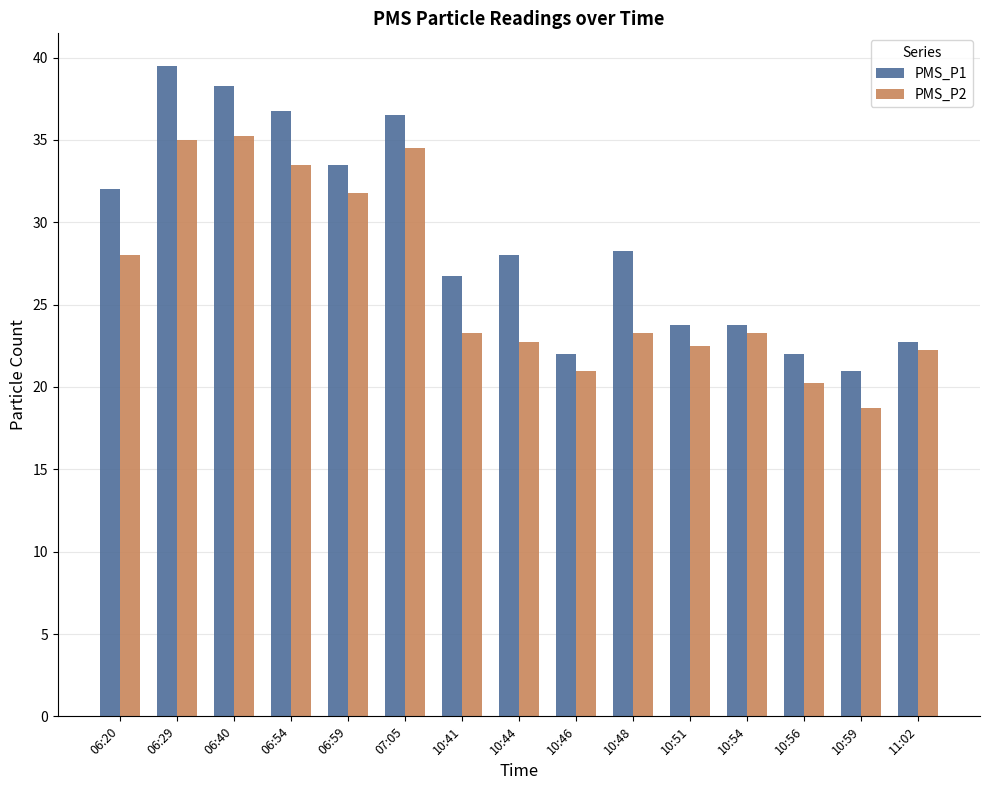

True or false: PMS_P1 has a value of 24.7 at 06:40.

False